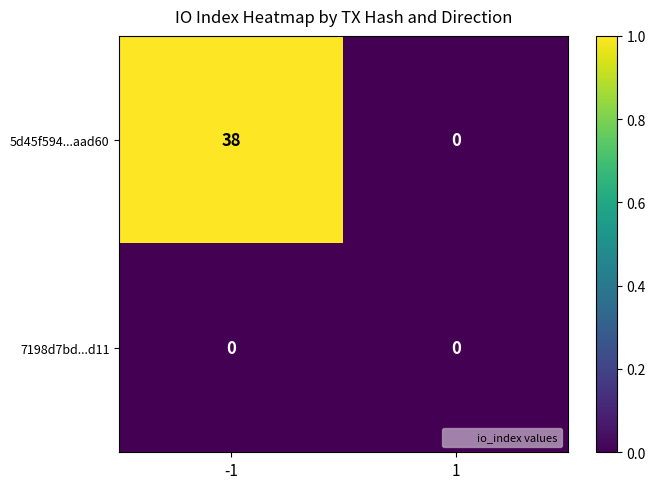

List the series in order of their peak value, highest first.

5d45f594...aad60, 7198d7bd...d11